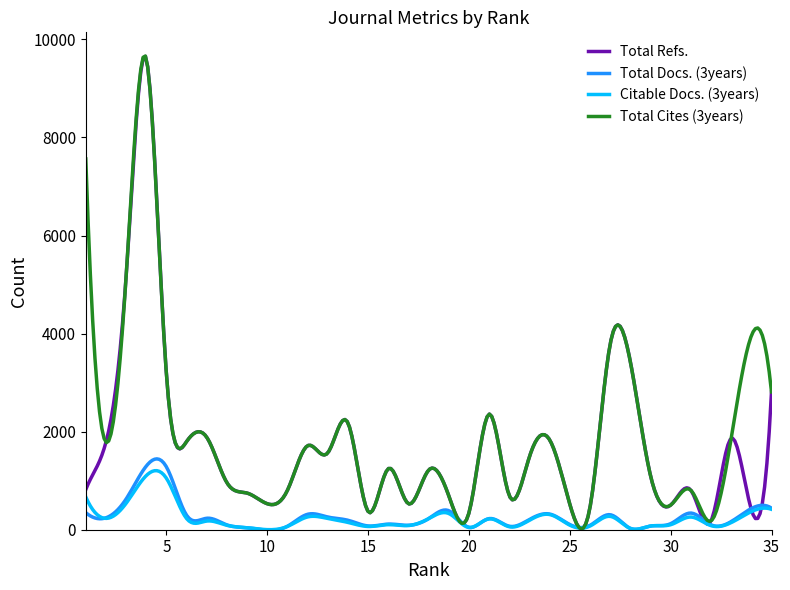

How many categories are shown in the chart?

300